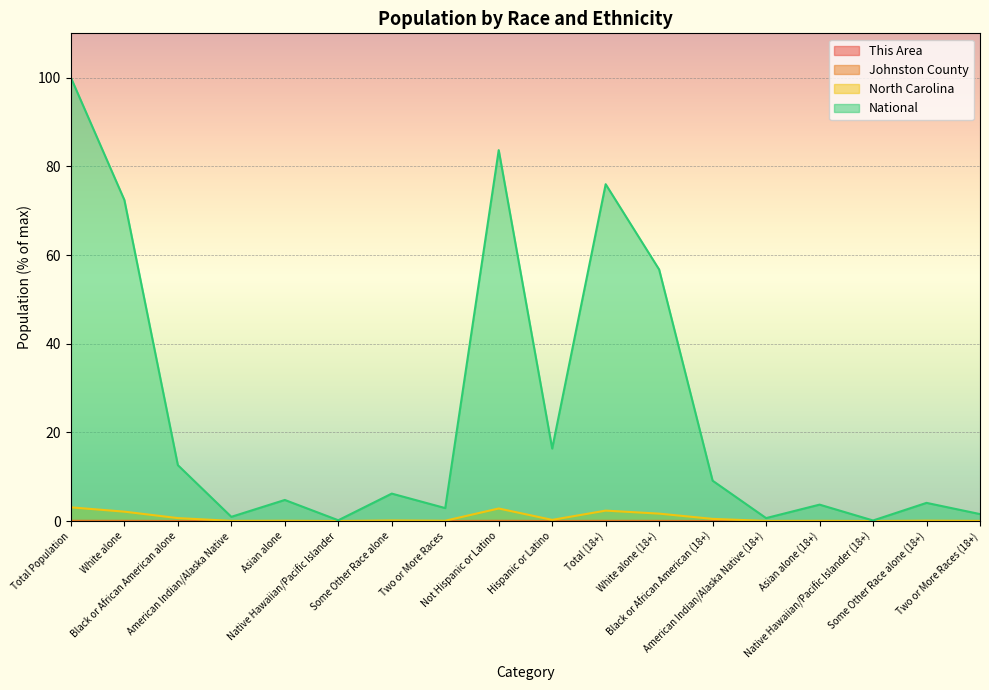

True or false: This Area and North Carolina cross at least once.

False